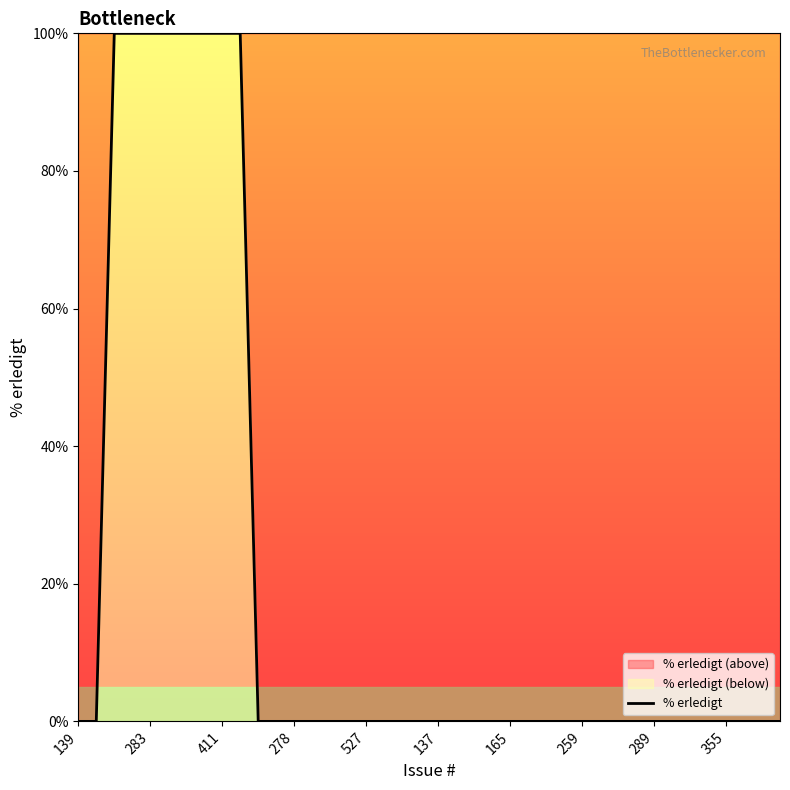

Count the number of categories in the chart.

40